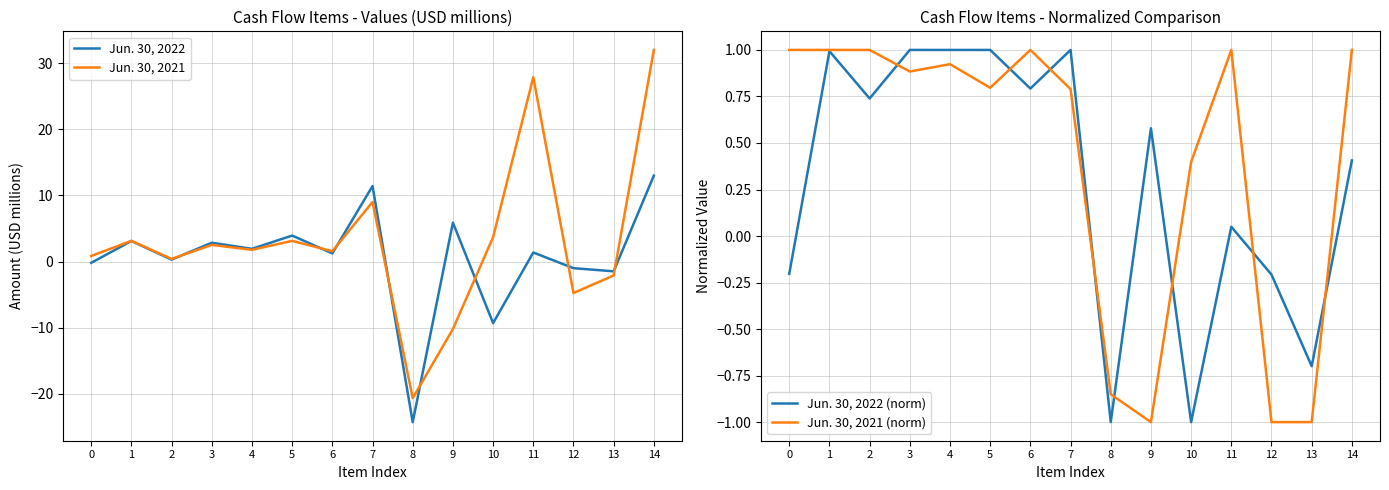

Which has a higher value, 3 or 14?

14